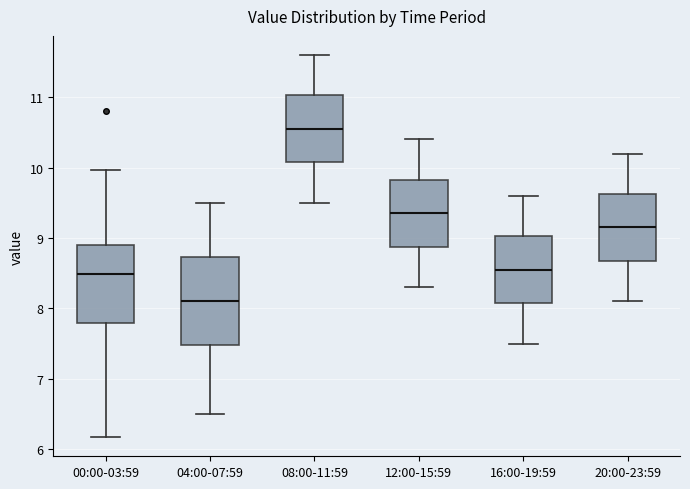

Where does the upper whisker of the box for 00:00-03:59 end on the y-axis? The values are not printed on the chart, so give them approximately, as read against the axis.

10.0